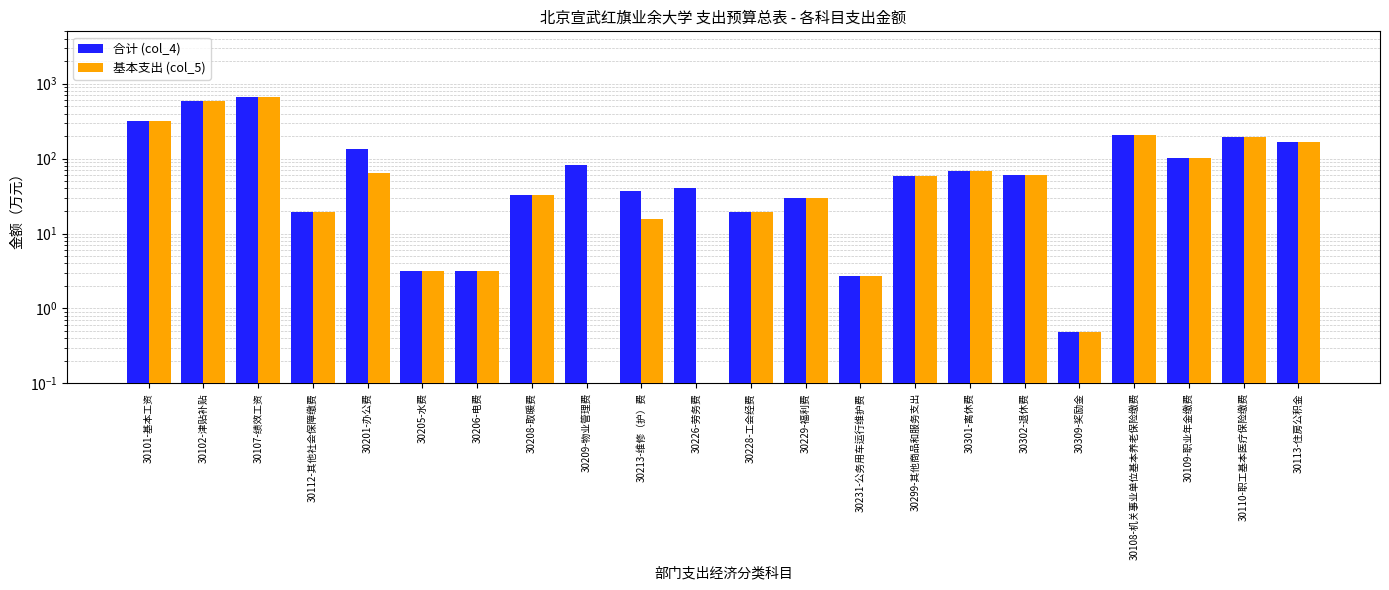

Which series has the widest spread of values?

基本支出 (col_5)